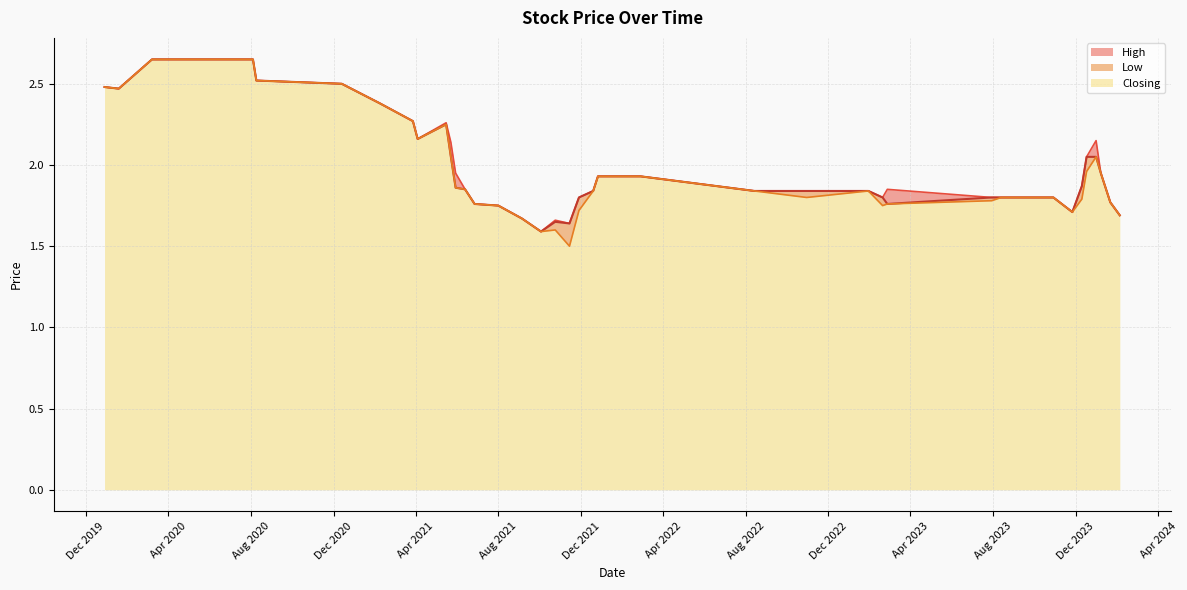

Is it true that Closing equals 3.4 at 04/04/2021?

False